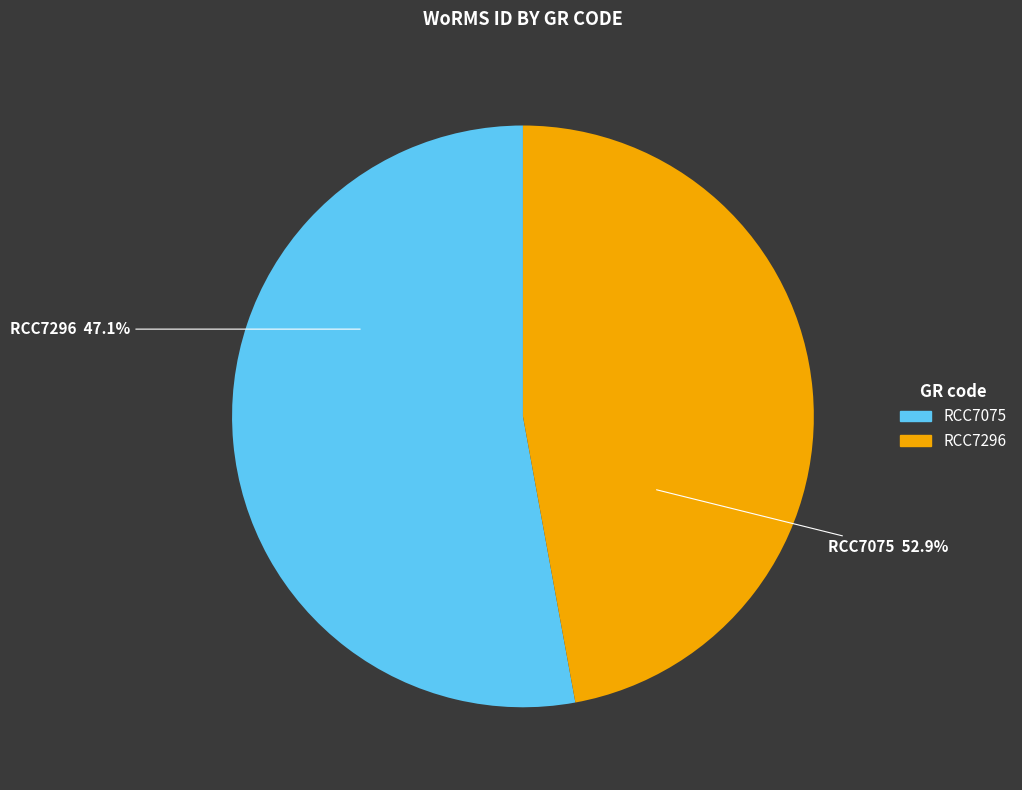

Which slice is the smallest?

RCC7296